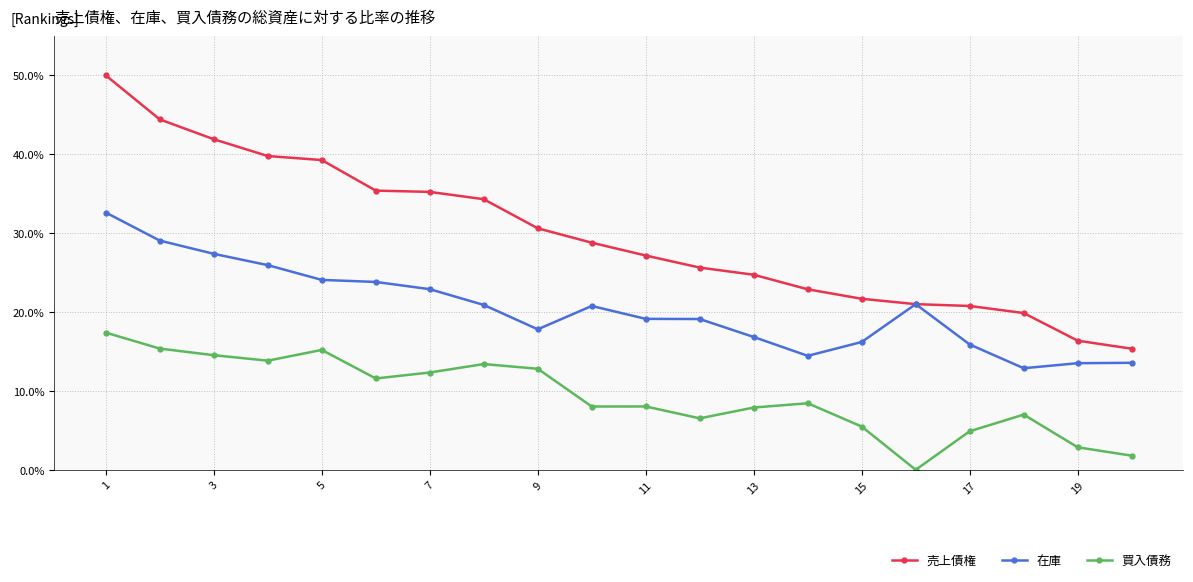

How many series are shown in this chart?

3